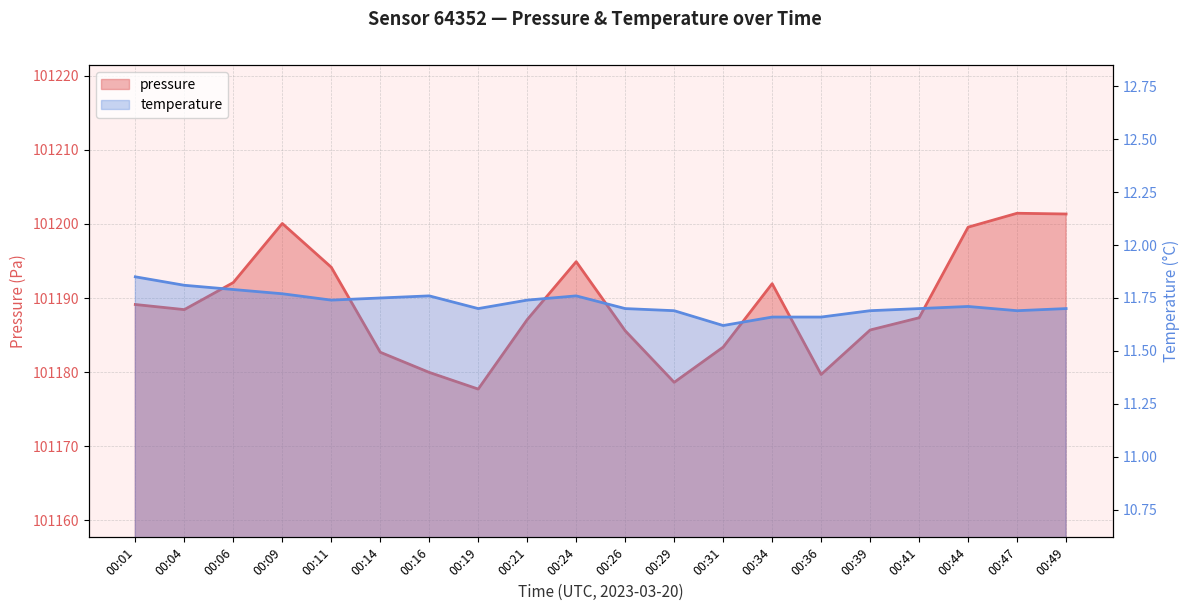

The pressure series shows 170208.9 at 00:24. True or false?

False